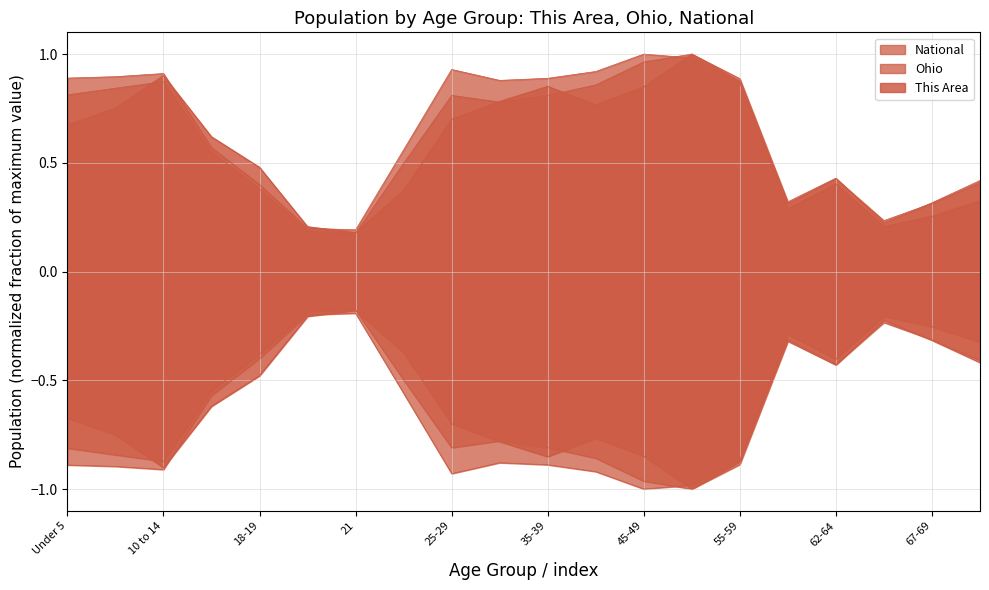

After their last crossing, which series has the higher values: Ohio or This Area?

Ohio